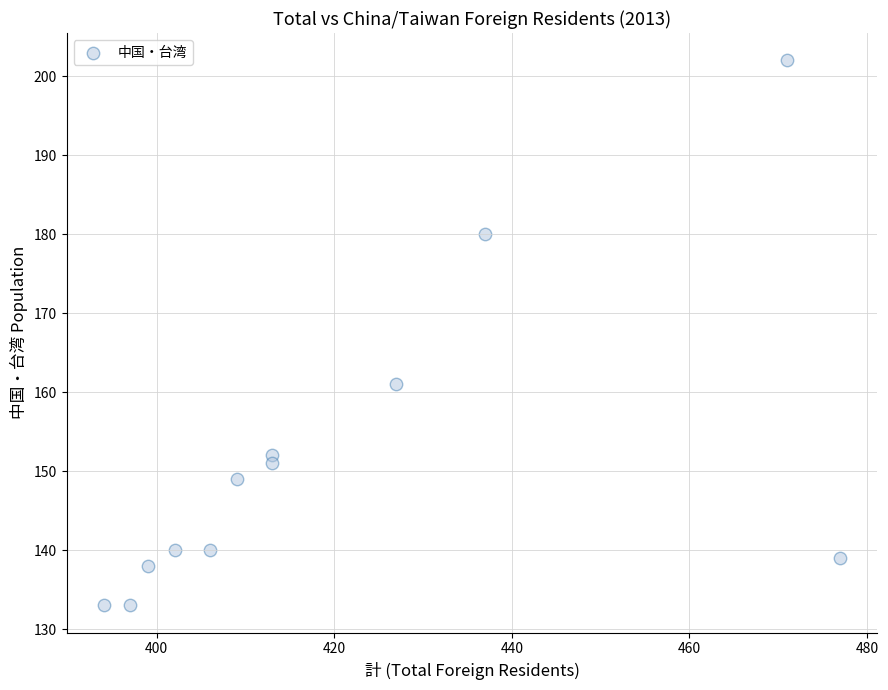

What is the average Y value?

152